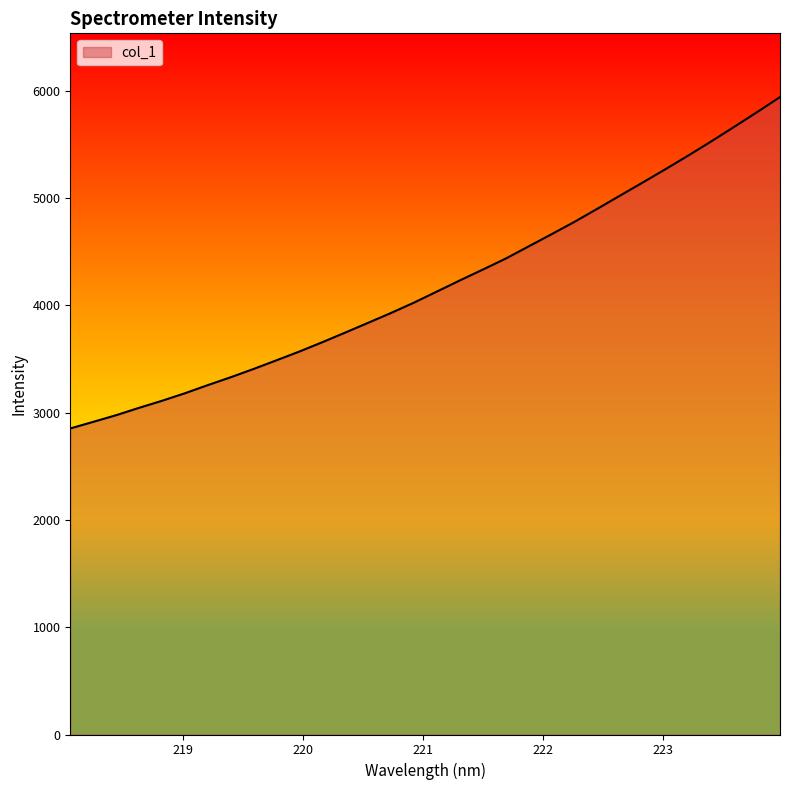

What is the maximum value shown in the chart?

5943.1